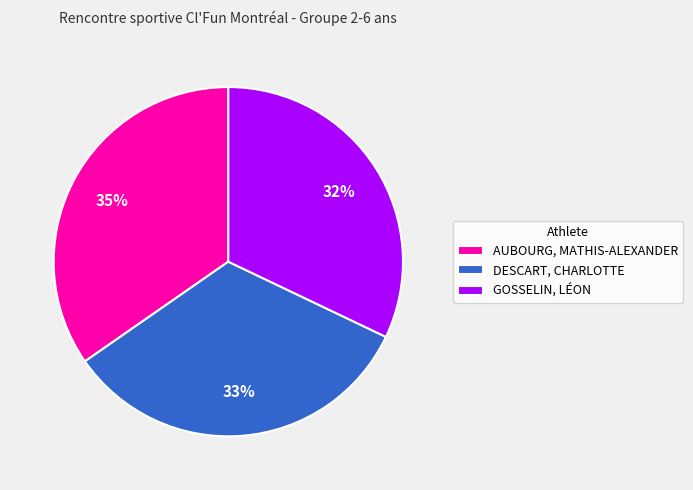

To the nearest percent, what is the average slice percentage?

33%